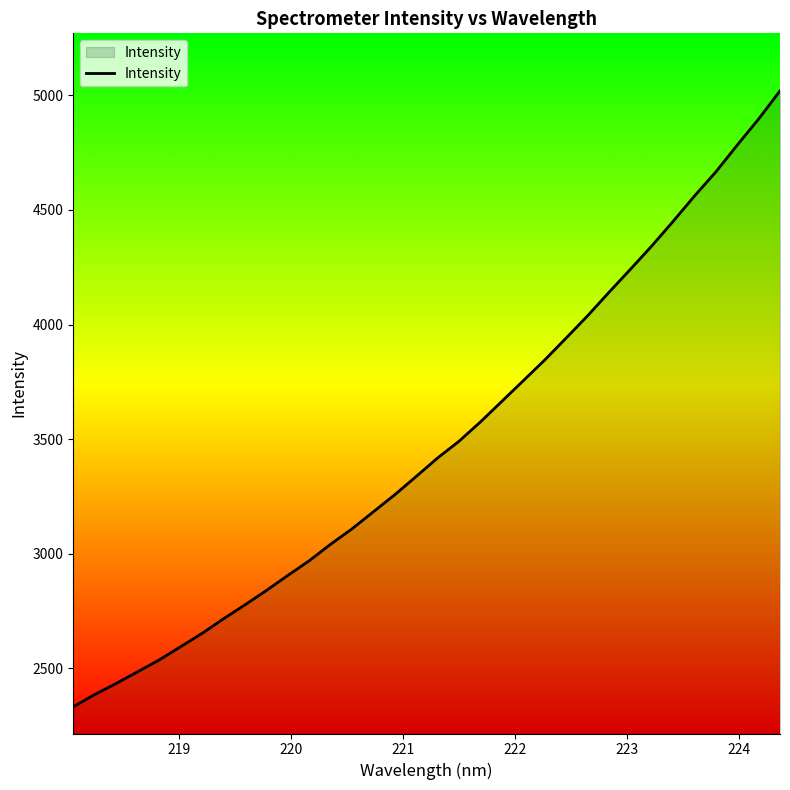

What is the difference between the maximum and minimum values?

2687.1